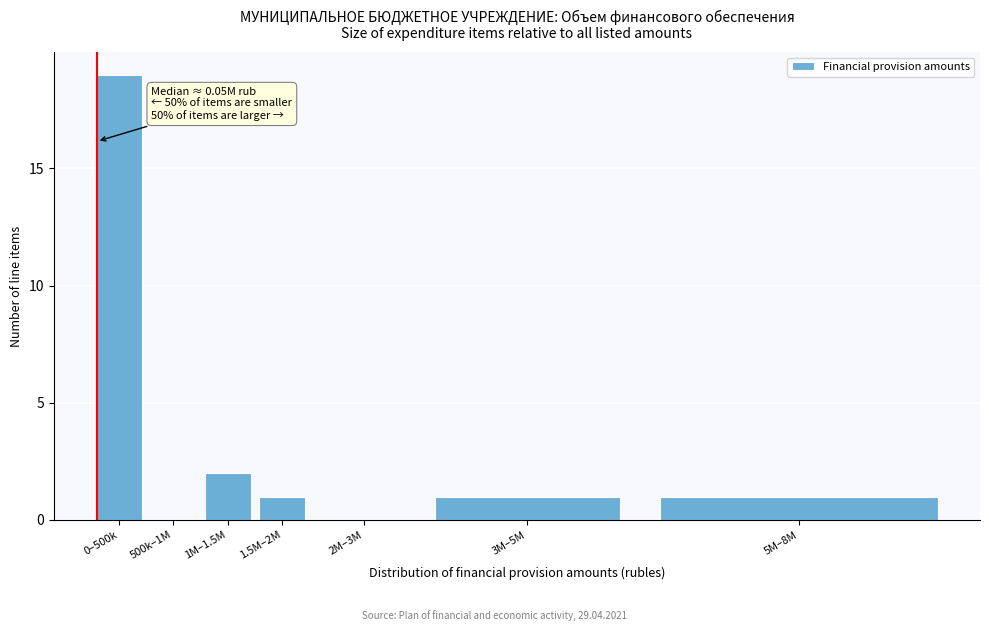

Reading right to left, what are all the values shown in this chart?

5M–8M=1	3M–5M=1	2M–3M=0	1.5M–2M=1	1M–1.5M=2	500k–1M=0	0–500k=19